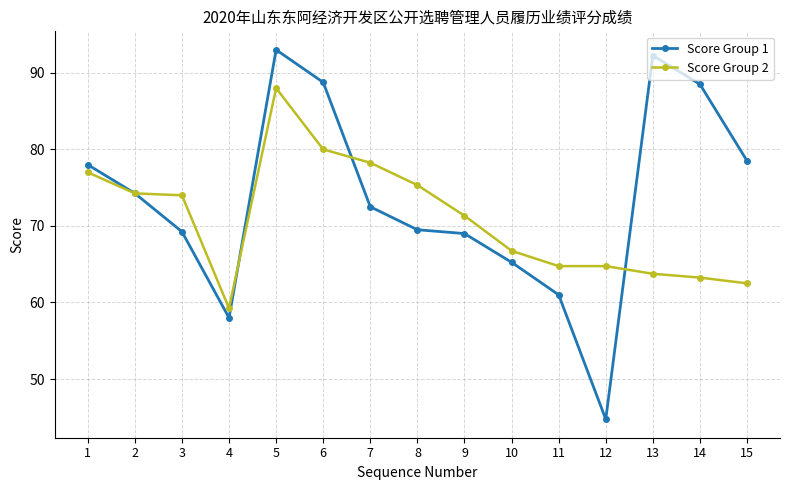

How many lines are shown in the chart?

2